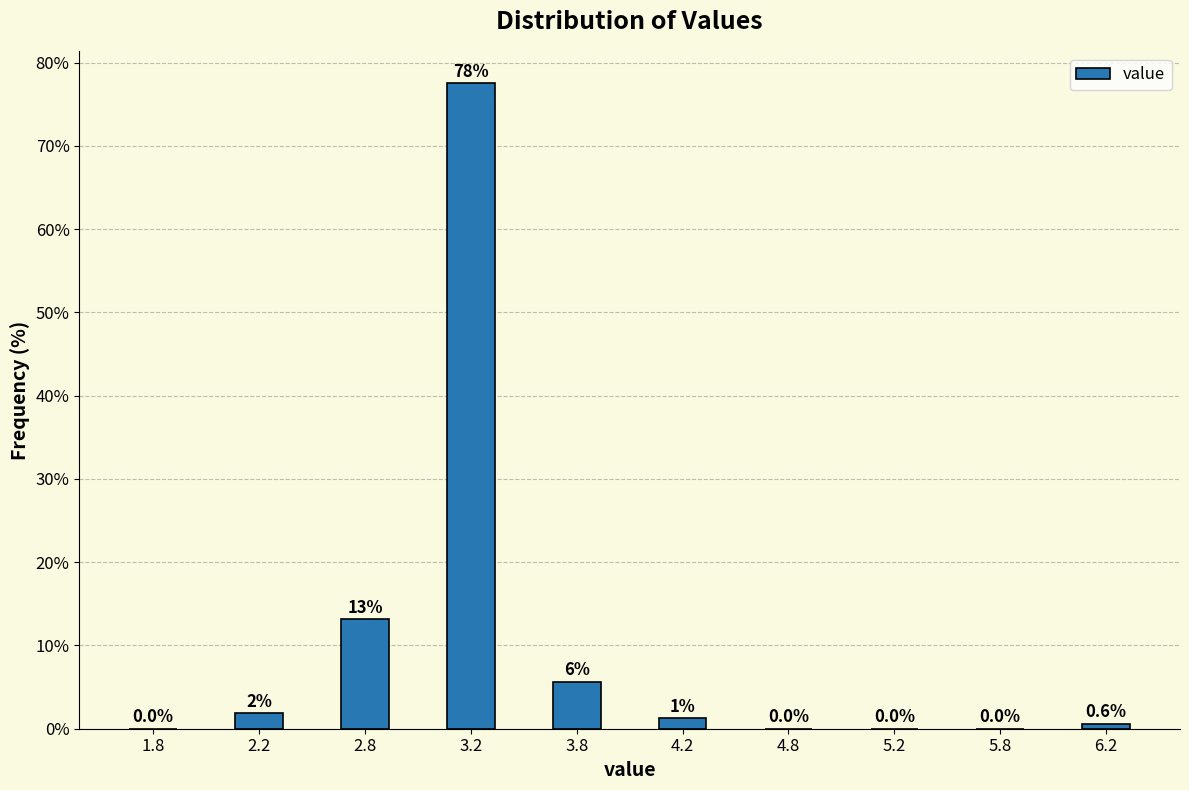

Which range on the x-axis has the tallest bar?

3.0 to 3.5